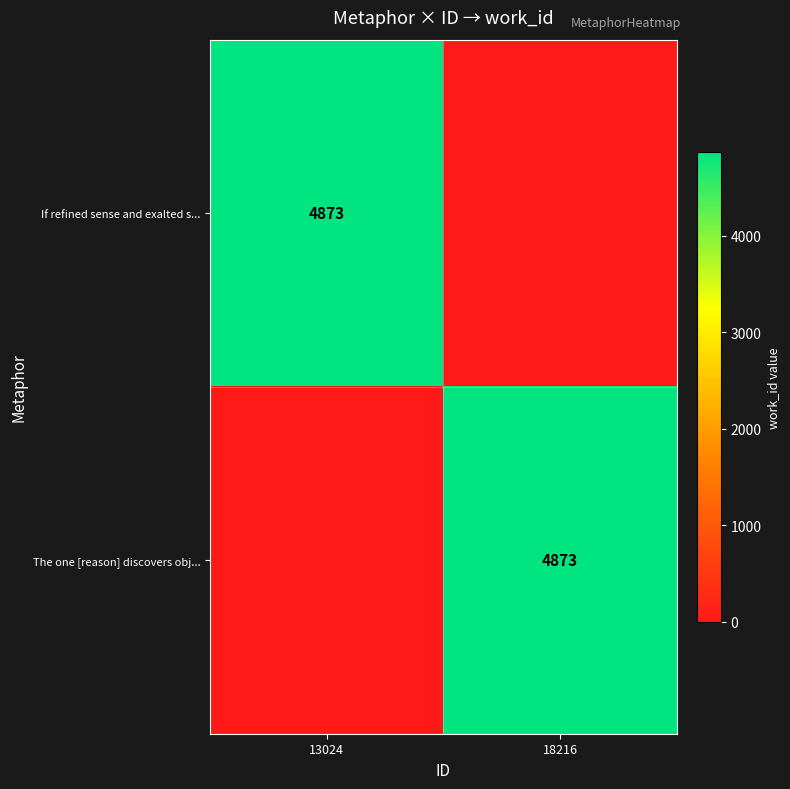

The The one [reason] discovers obj... series shows 4873 at 18216. True or false?

True